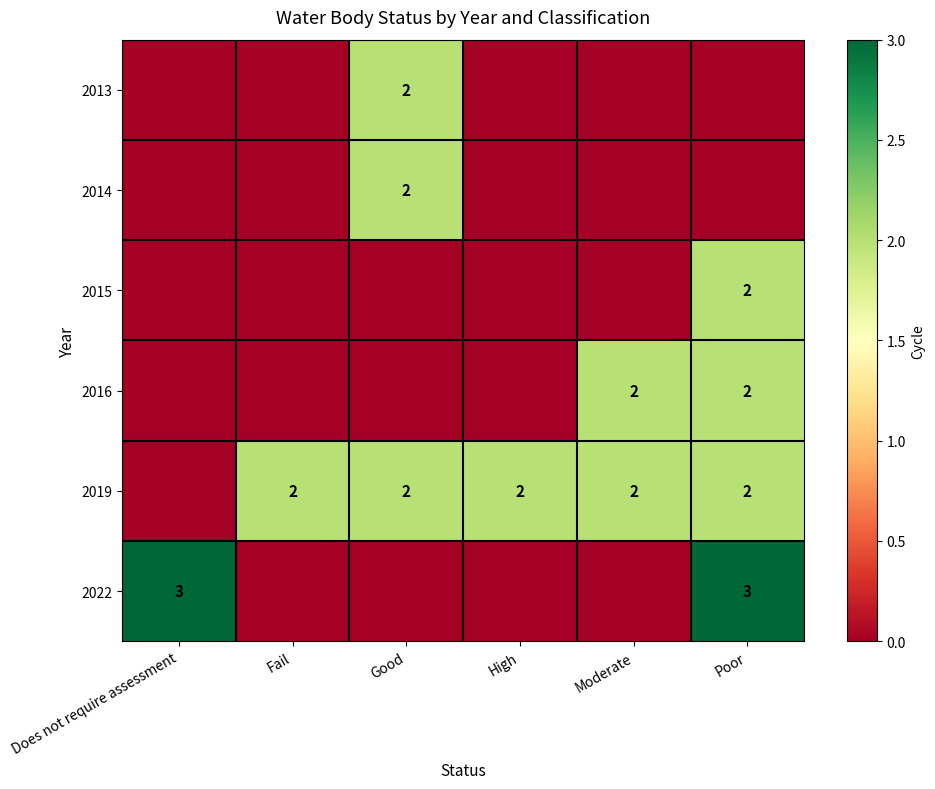

What is the spread (max minus min) of values at Moderate?

2